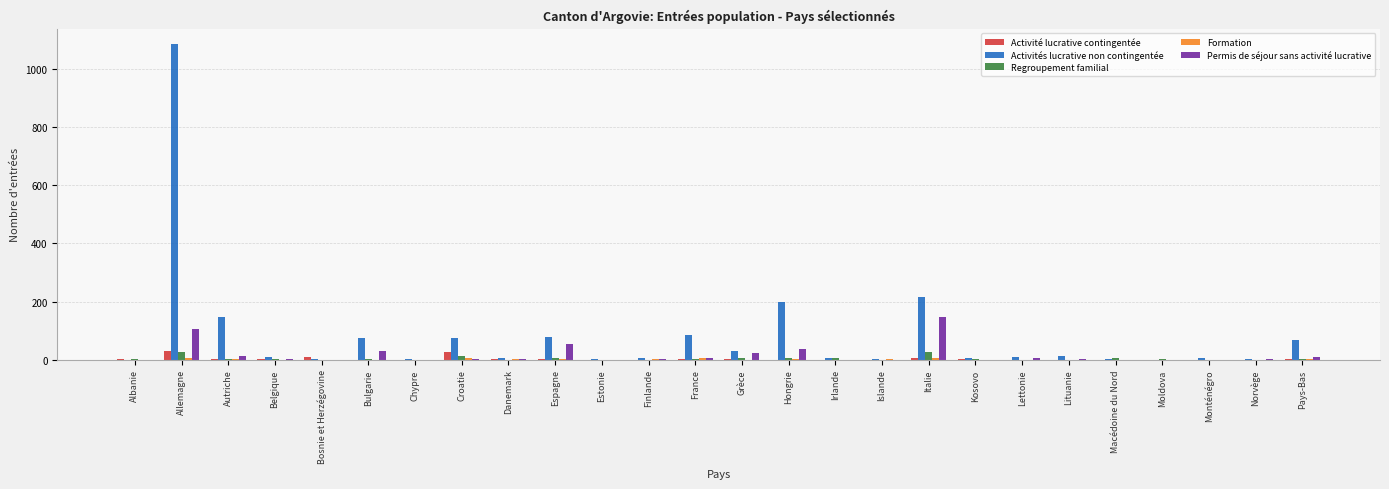

What is the sum of all Permis de séjour sans activité lucrative values?

440